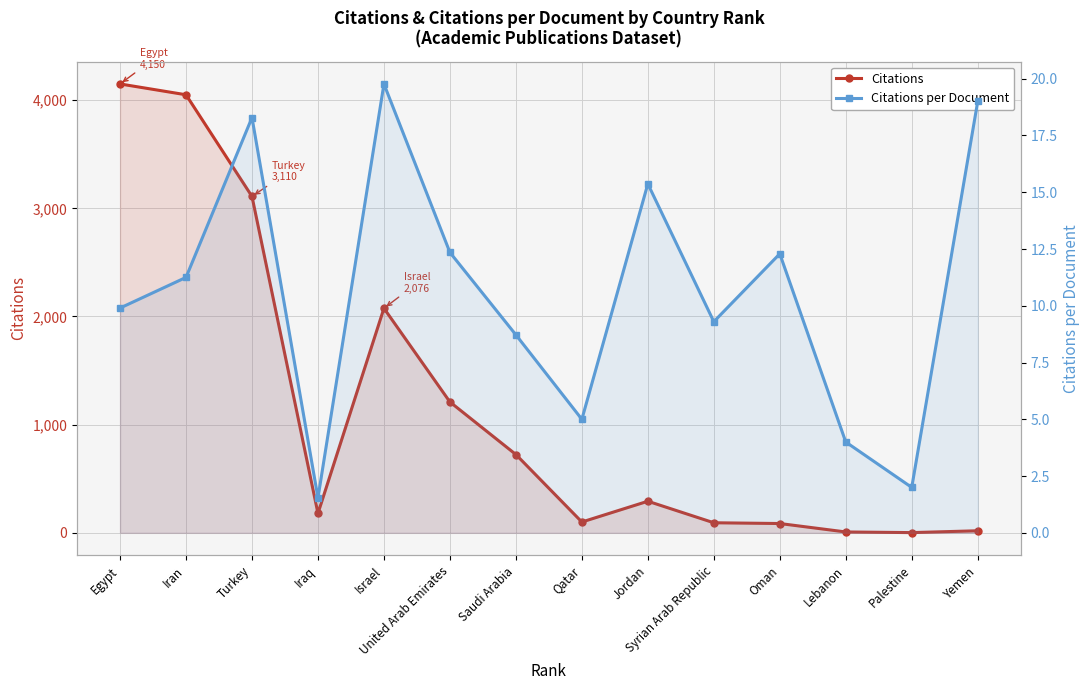

What is the difference between the maximum and minimum values in the Citations series?

4148.0